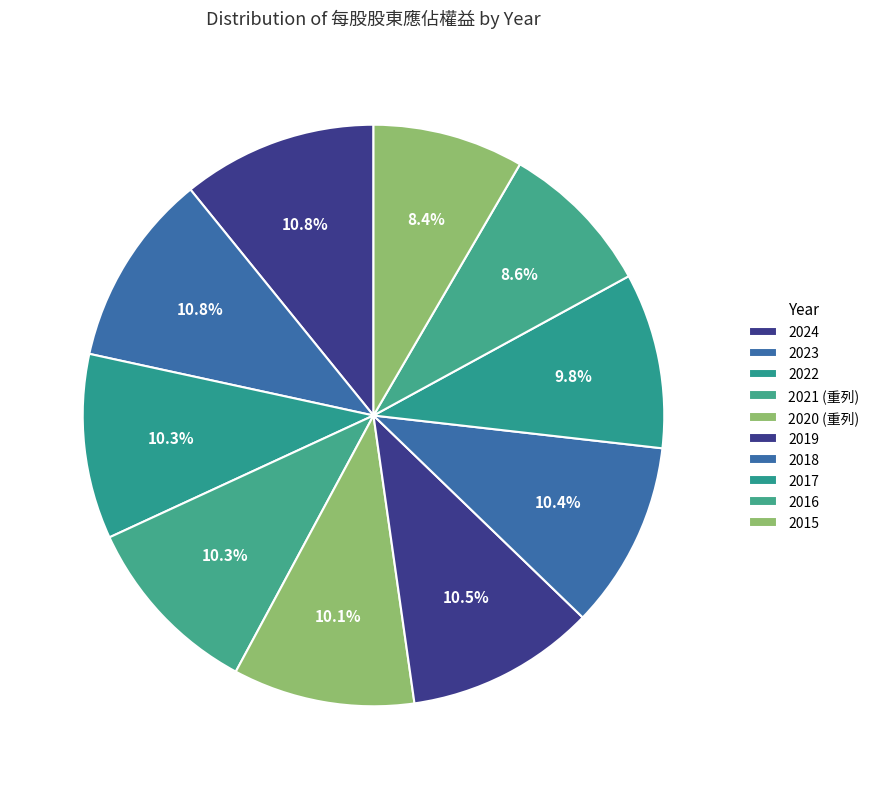

Does any single category account for the majority?

No